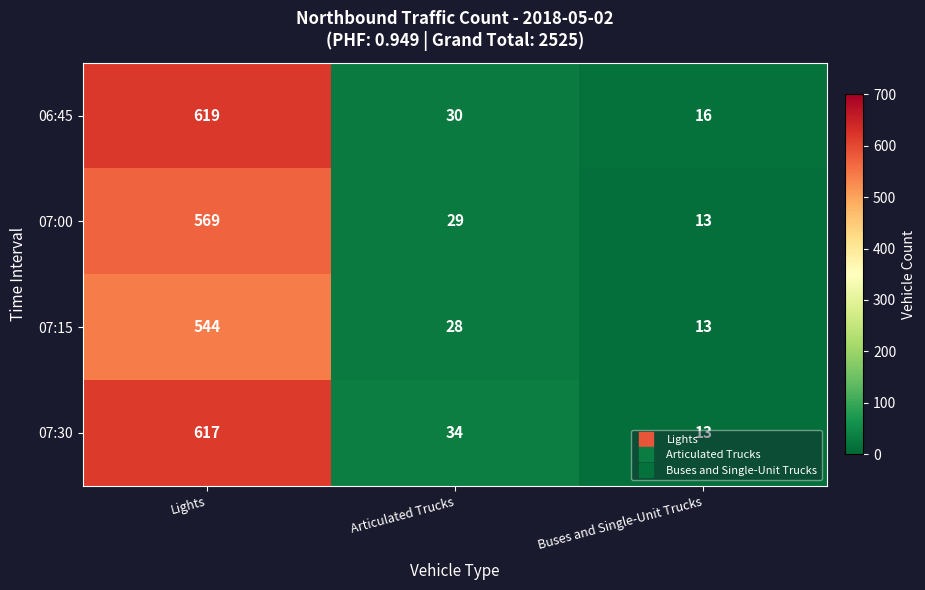

What is the approximate value of 07:00 at Articulated Trucks?

29